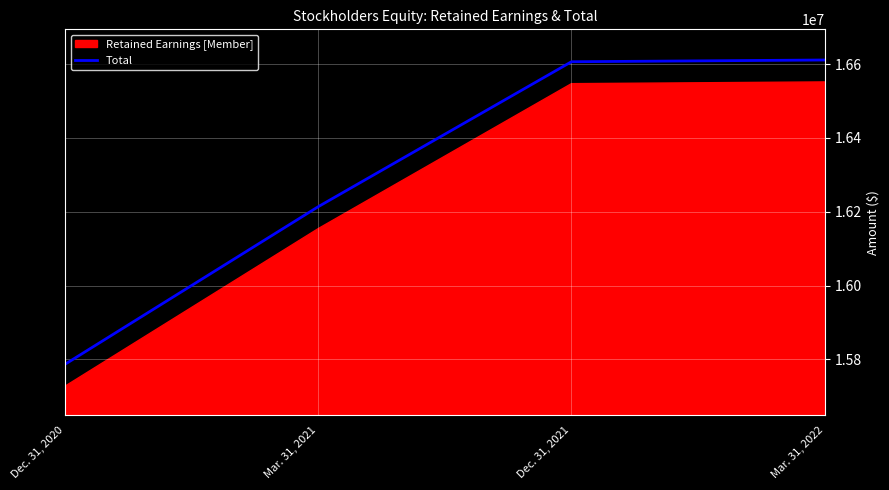

What is the label of the 3rd point from the right?

Mar. 31, 2021